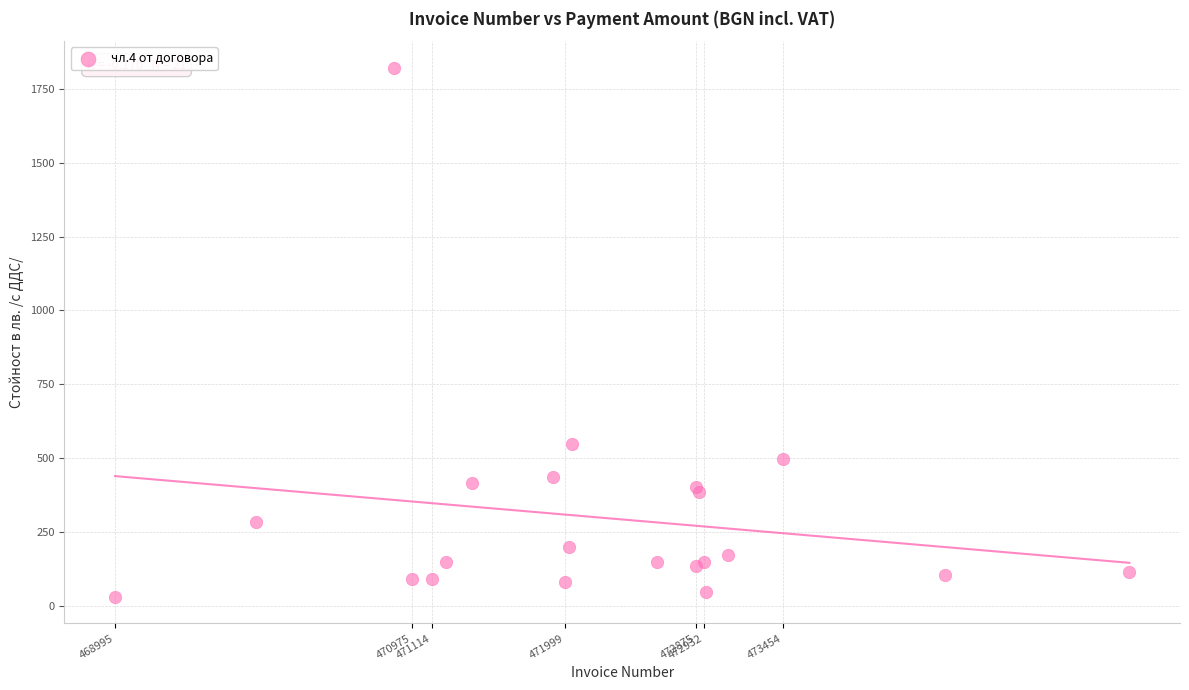

What Y value in the scatter plot is closest to 926?

546.7